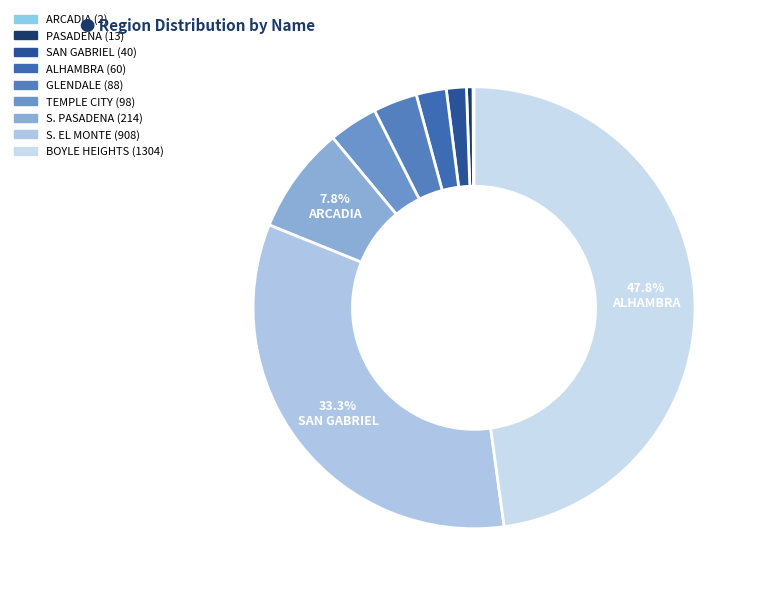

To the nearest percent, what is the combined percentage of TEMPLE CITY and SAN GABRIEL?

5%